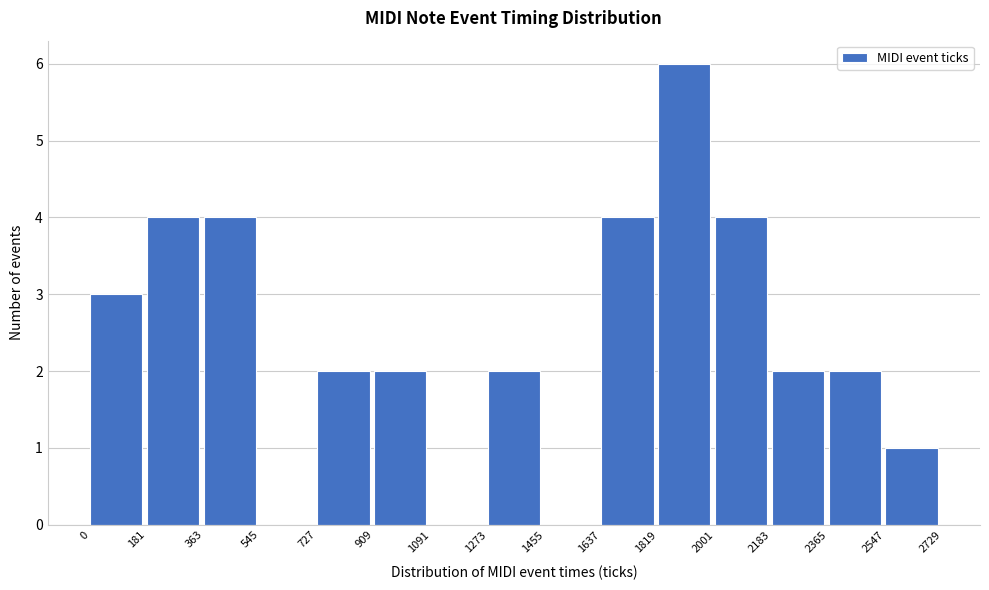

Reading left to right, transcribe this chart: for each bar, give the range it covers on the x-axis and its height. The values are not printed on the chart, so give them approximately, as read against the axis.

0 to 181: 3
181 to 363: 4
363 to 545: 4
545 to 727: 0
727 to 909: 2
909 to 1091: 2
1091 to 1273: 0
1273 to 1455: 2
1455 to 1637: 0
1637 to 1819: 4
1819 to 2001: 6
2001 to 2183: 4
2183 to 2365: 2
2365 to 2547: 2
2547 to 2729: 1